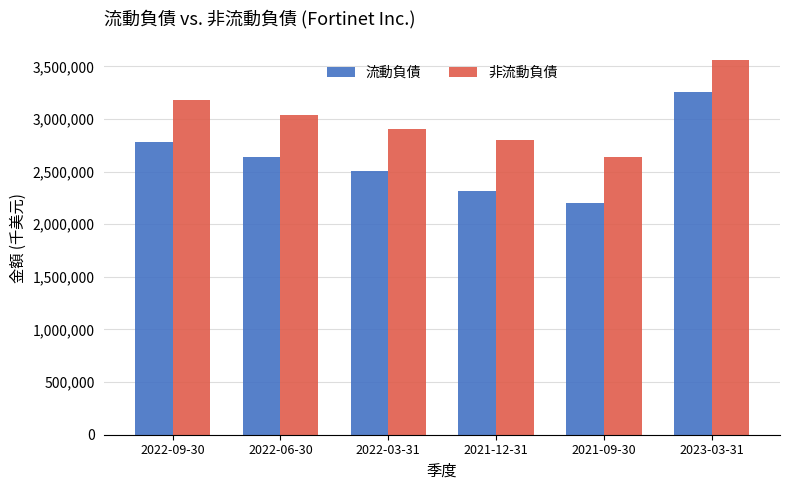

What position from the left is 2021-09-30?

5